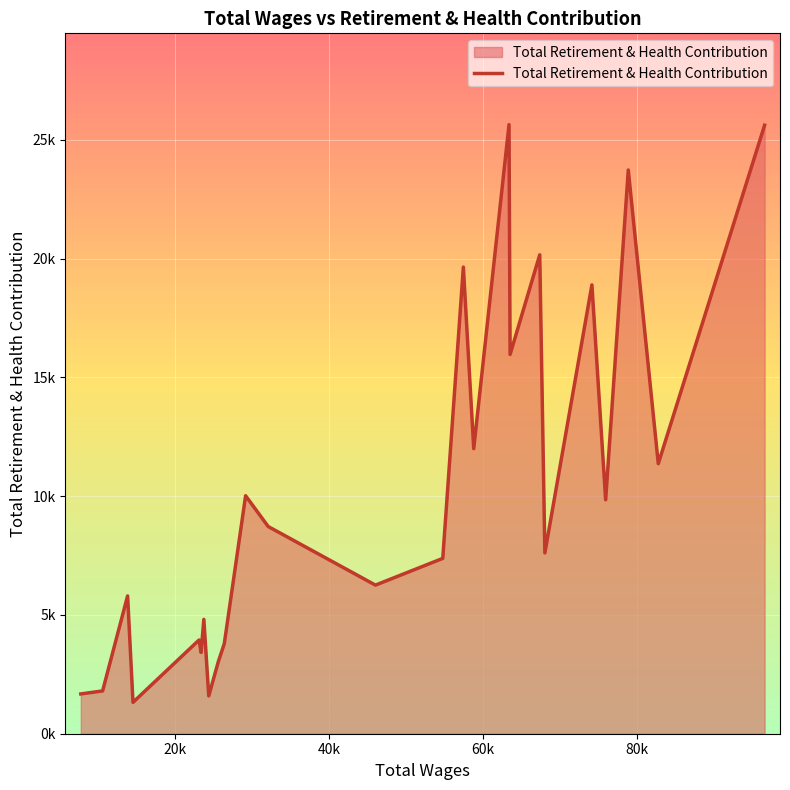

Is this an area chart (filled region under the line)?

Yes